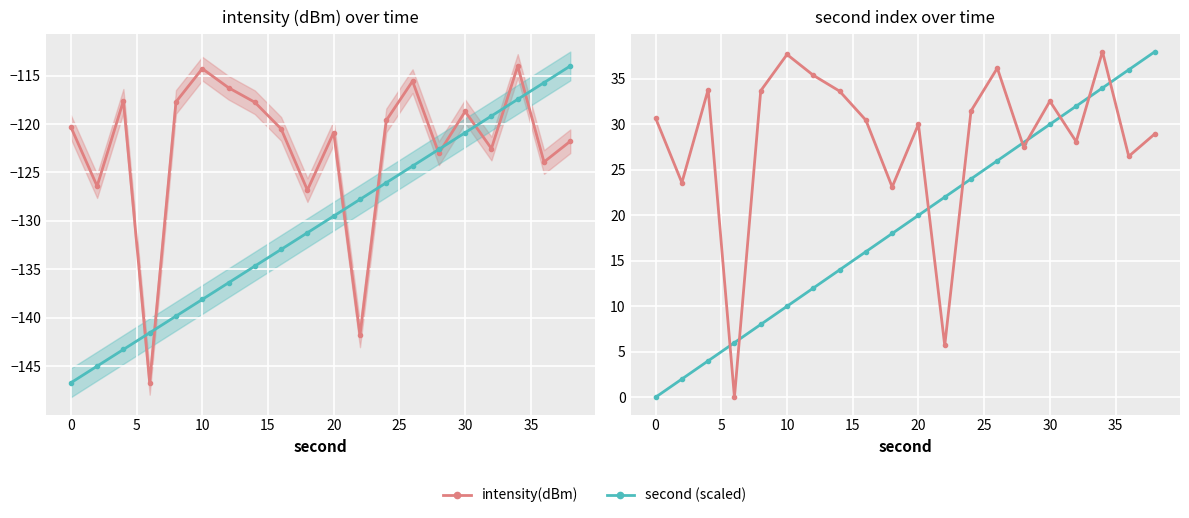

True or false: intensity(dBm) has a value of -118.7 at 30.

True